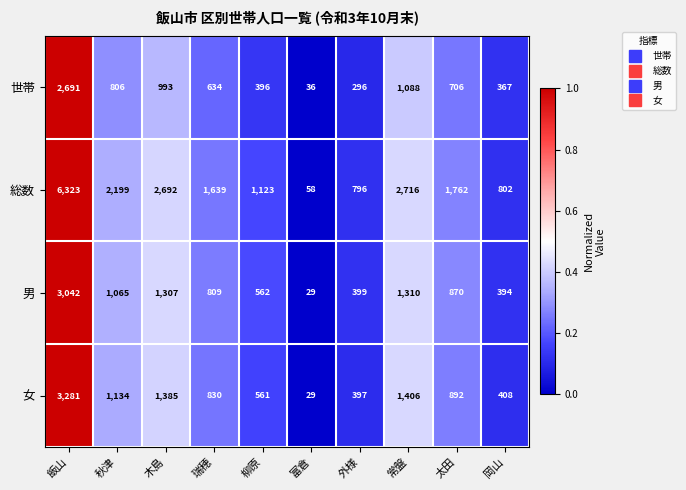

Which series has the largest total across all categories?

総数